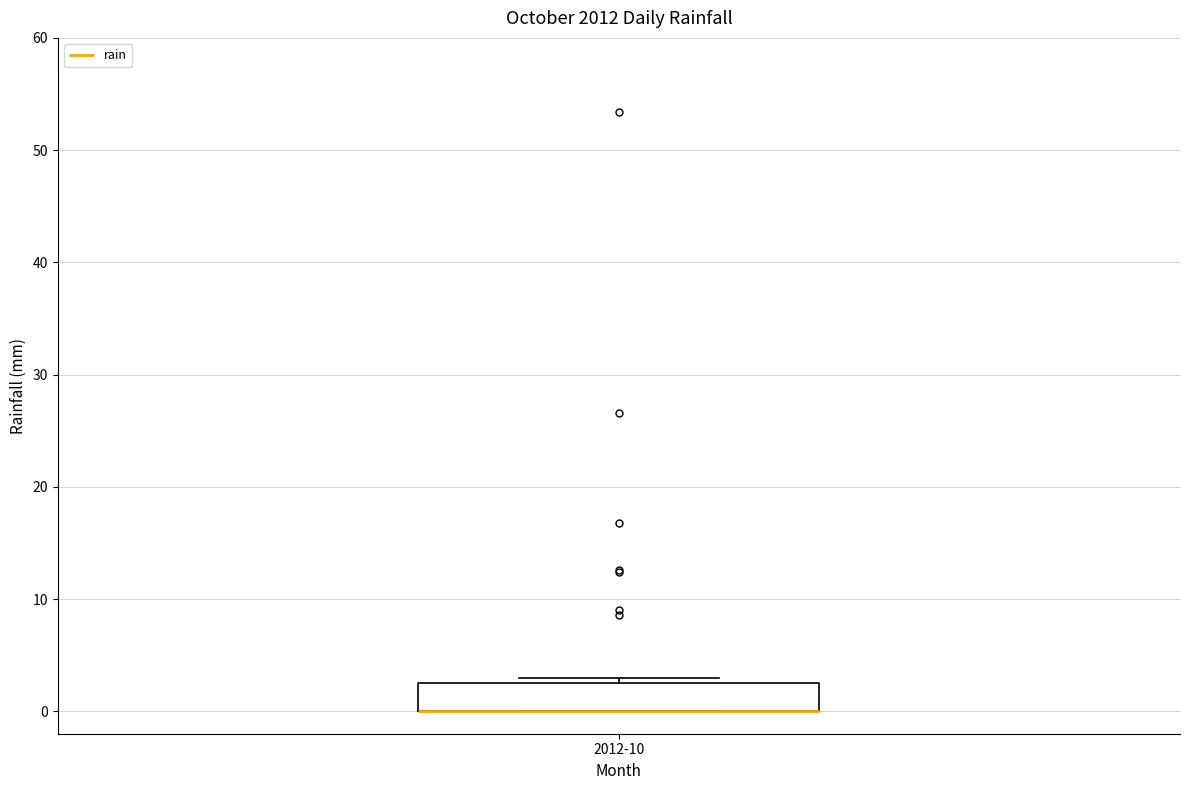

Read this box plot against the y-axis: the position of the median line, the range covered by the box, and the ends of both whiskers. The values are not printed on the chart, so give them approximately, as read against the axis.

median 0 (drawn on the box's lower edge), box 0 to 3, whiskers 0 to 3 (just above the box's upper edge)